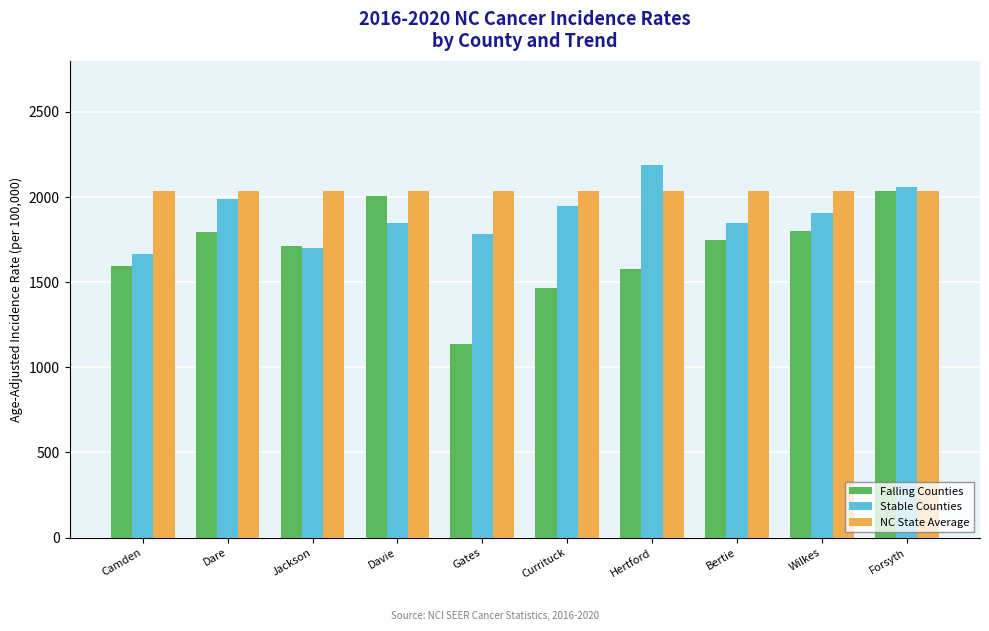

At which category does the chart reach its minimum across all series?

Gates